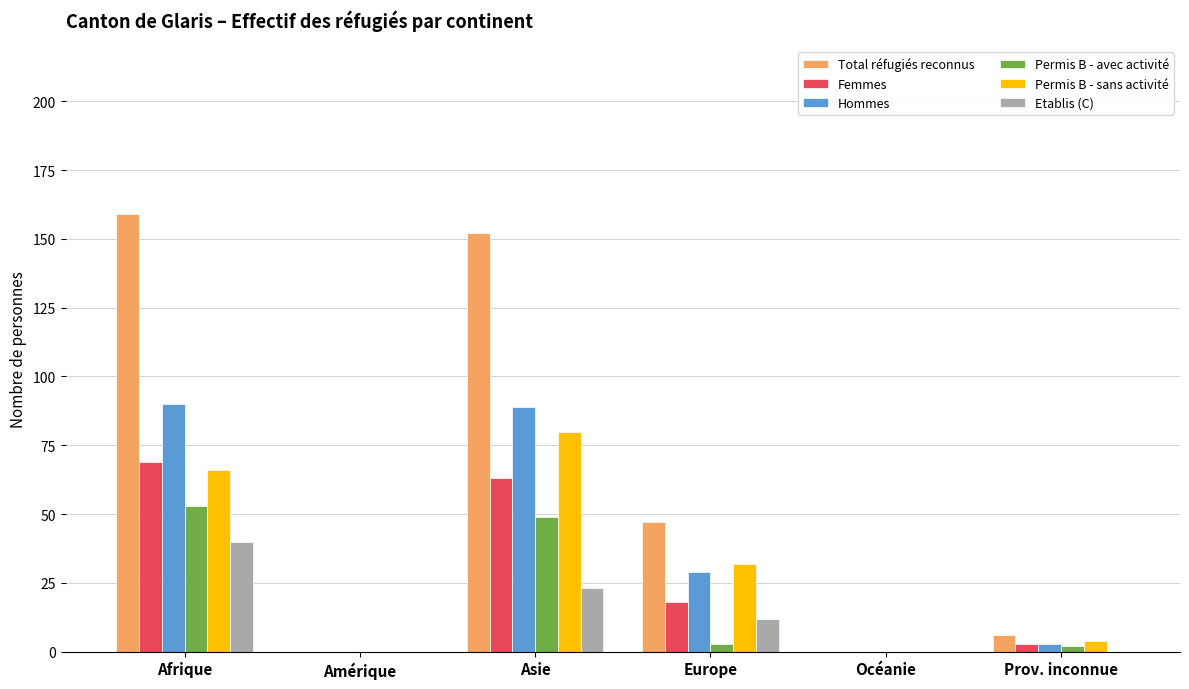

Which series has the widest spread of values?

Total réfugiés reconnus